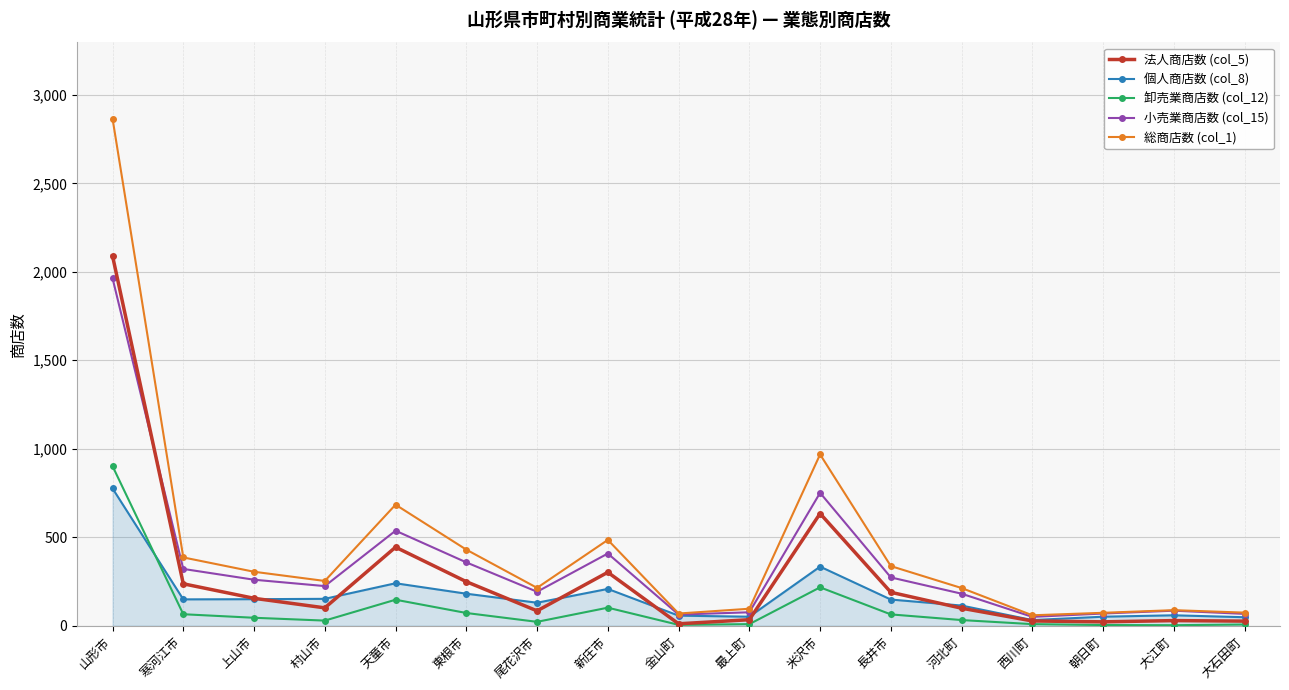

Where is the first local maximum for 総商店数 (col_1)?

天童市